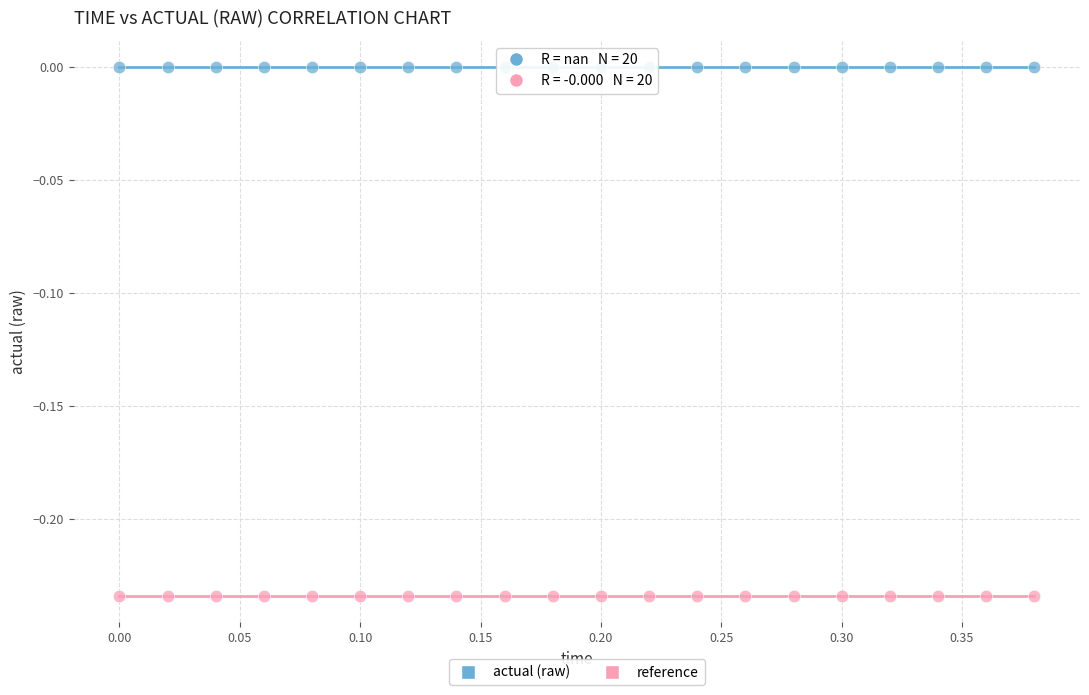

Which series contains the highest Y value?

actual (raw)